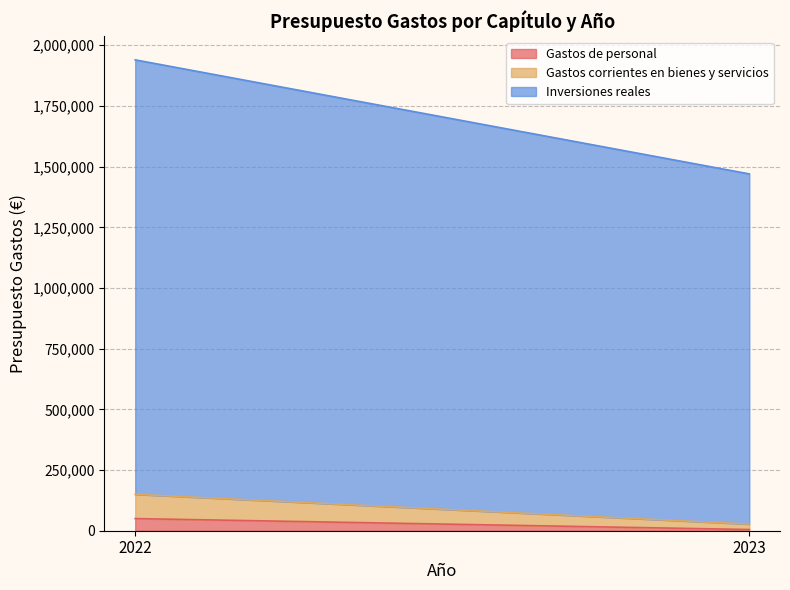

Does the chart have visible grid lines?

Yes